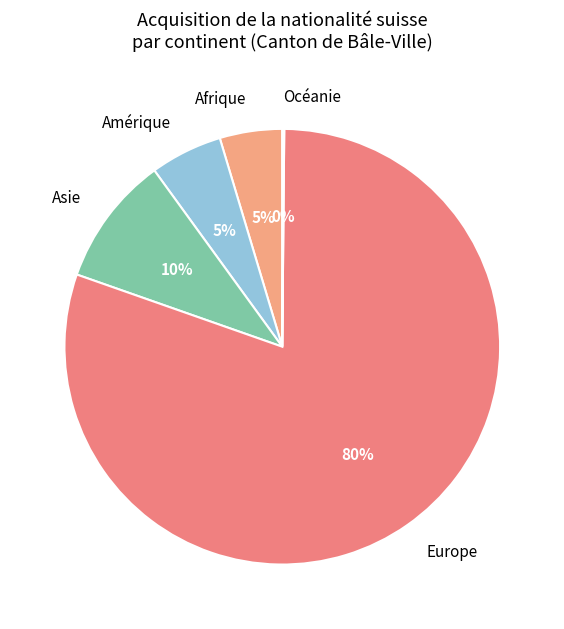

Which slice represents more than half of the pie?

Europe